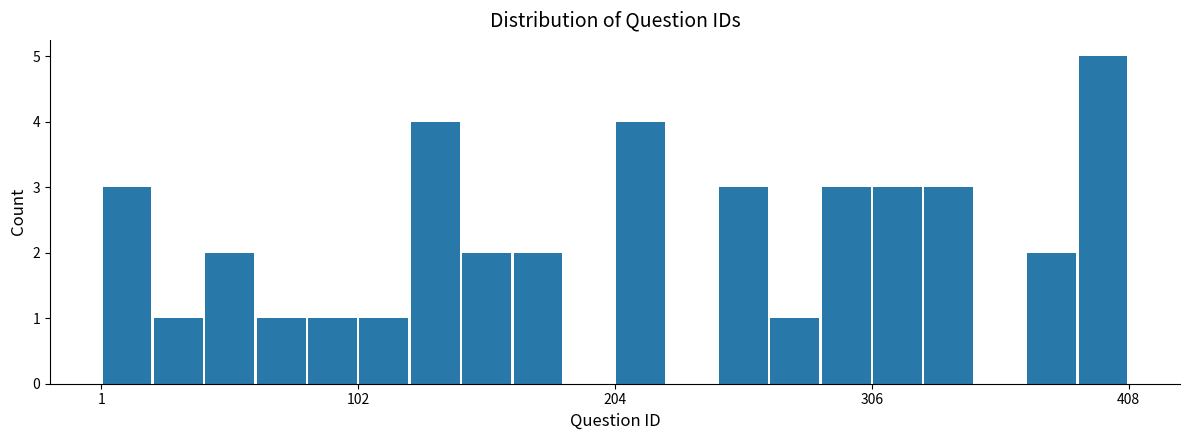

Read against the x-axis, roughly where is the centre of the tallest bar?

400